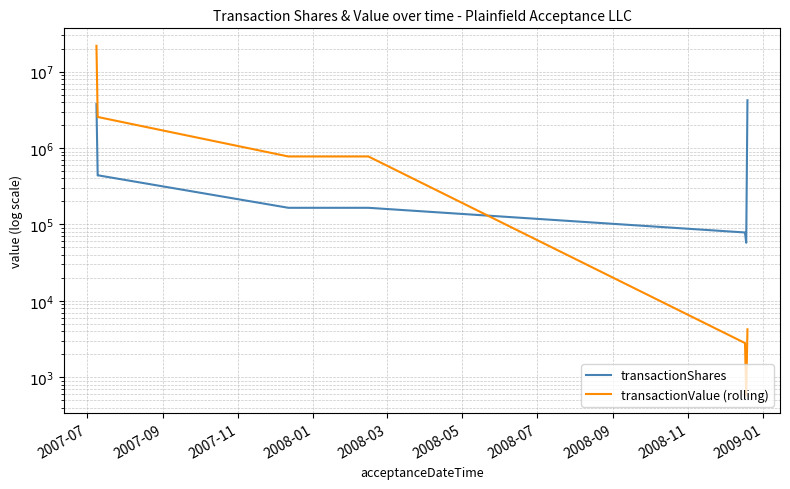

In transactionValue (rolling), how many points are lower than both neighbors (excluding endpoints)?

1